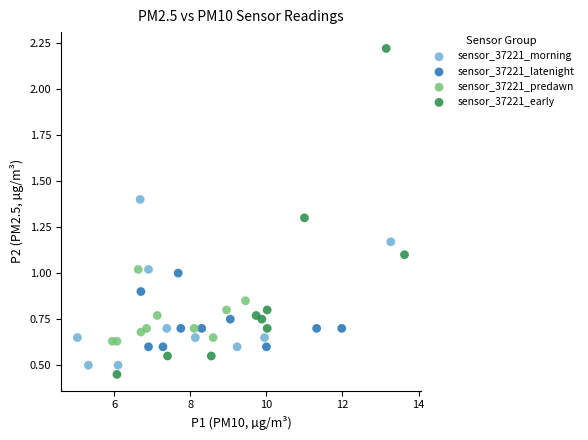

Which series has the widest spread of Y values?

sensor_37221_early